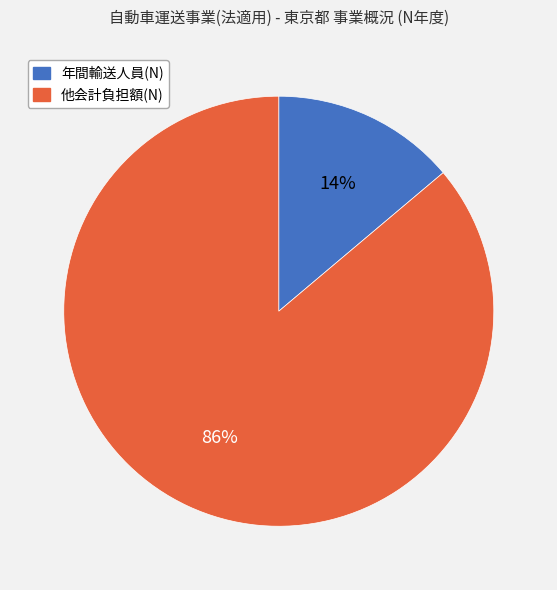

To the nearest percent, what percentage of the pie is 年間輸送人員(N)?

14%